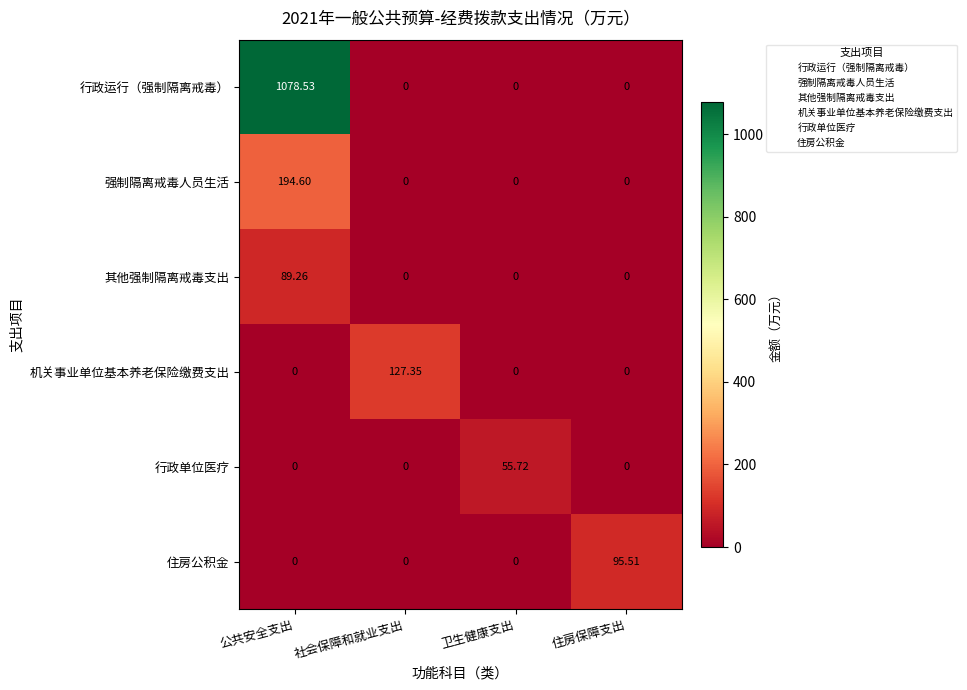

Which series has the widest spread of values?

行政运行（强制隔离戒毒）